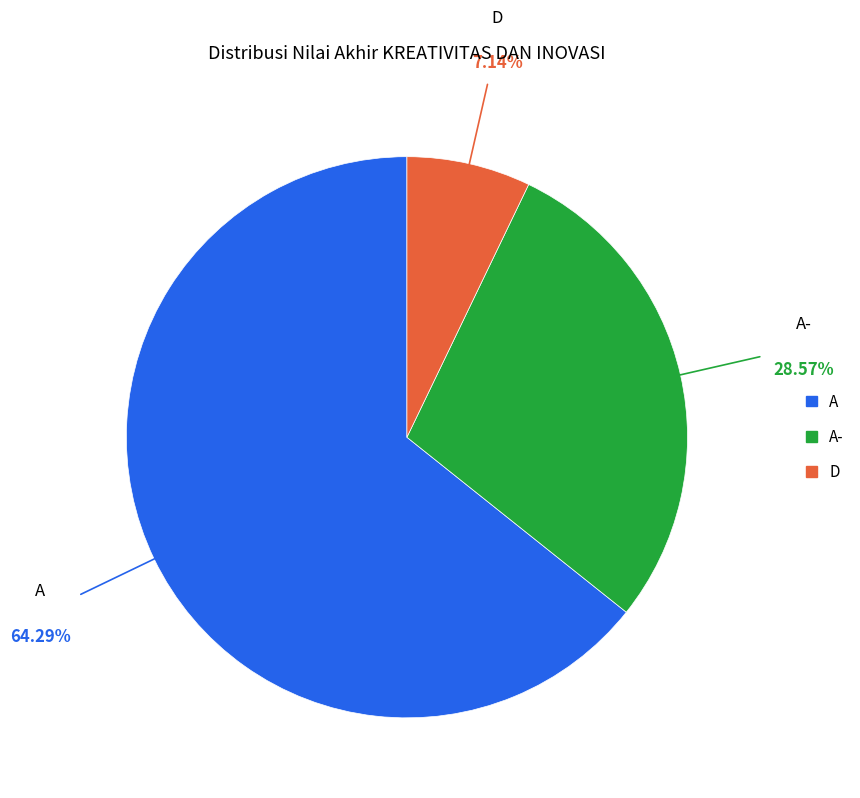

Is there a majority slice in this chart?

Yes